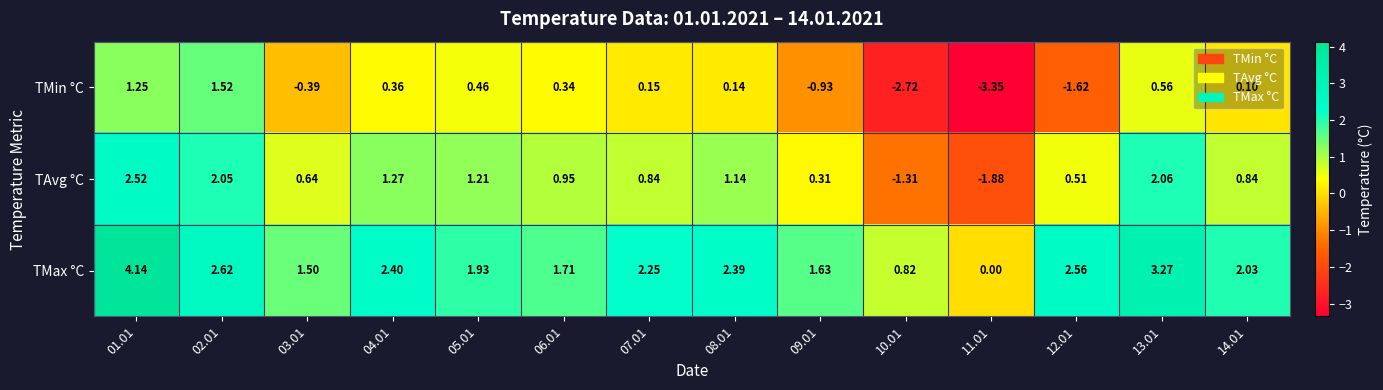

How many values in the TAvg °C series exceed 0?

12